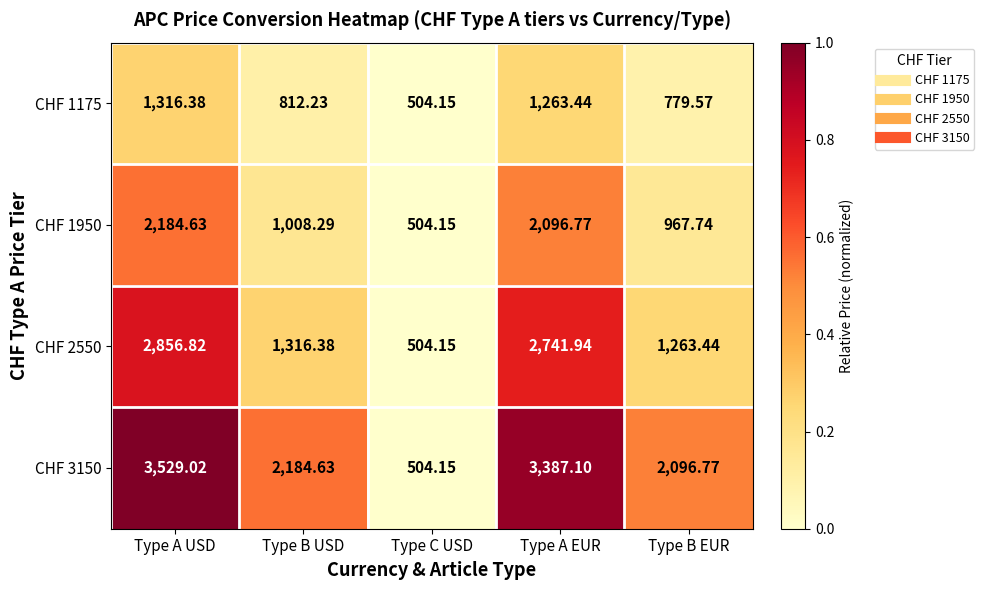

At which category does the chart reach its minimum across all series?

Type C USD